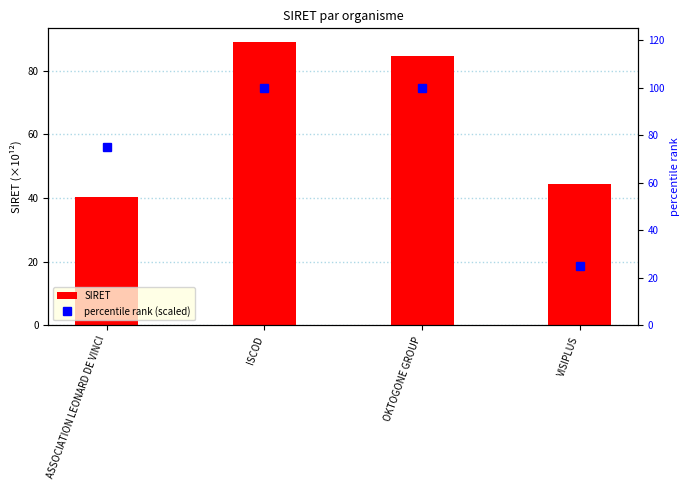

What position from the left is ISCOD?

2